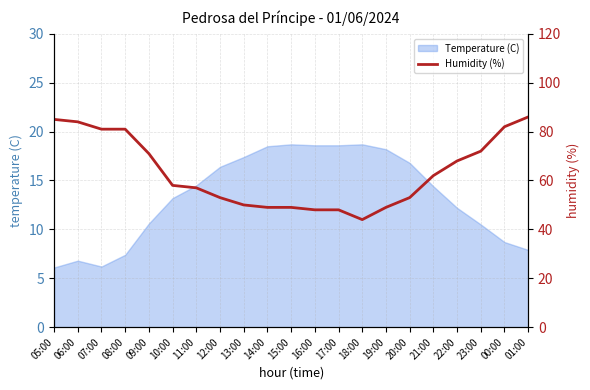

True or false: Temperature (C) has a value of 6.1 at 05:00.

True